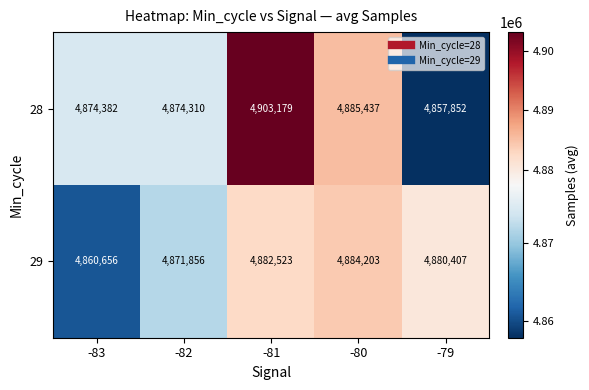

List the labels in order of 28 value, smallest first.

-79, -82, -83, -80, -81